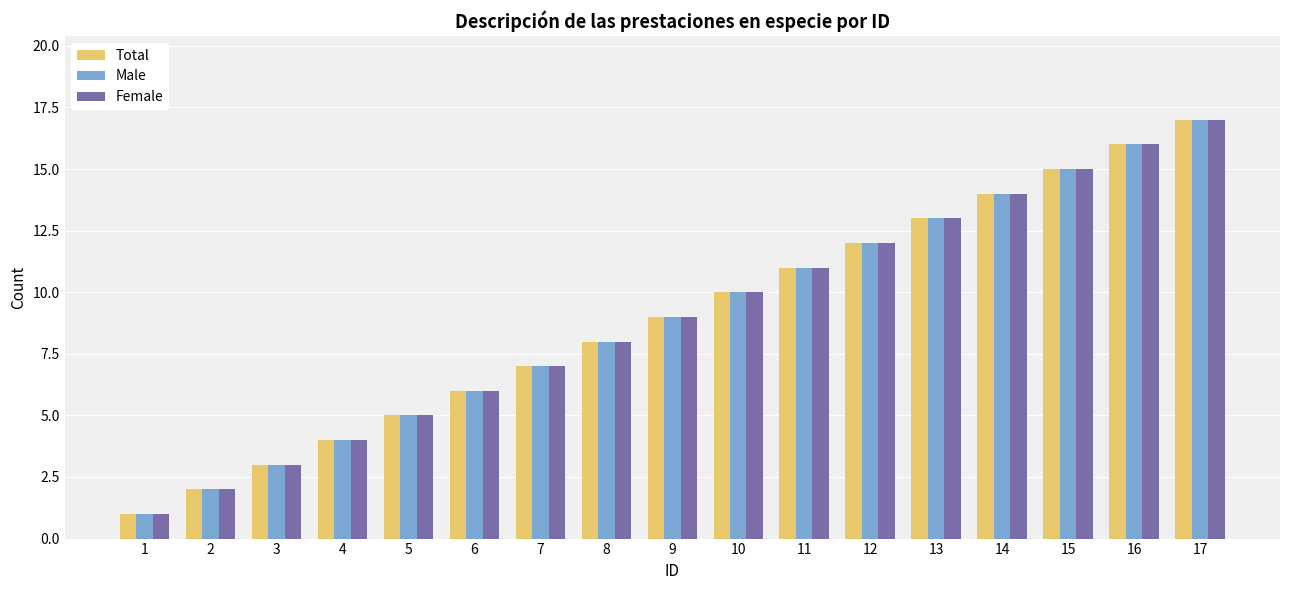

Is it true that Male equals 14 at 14?

True